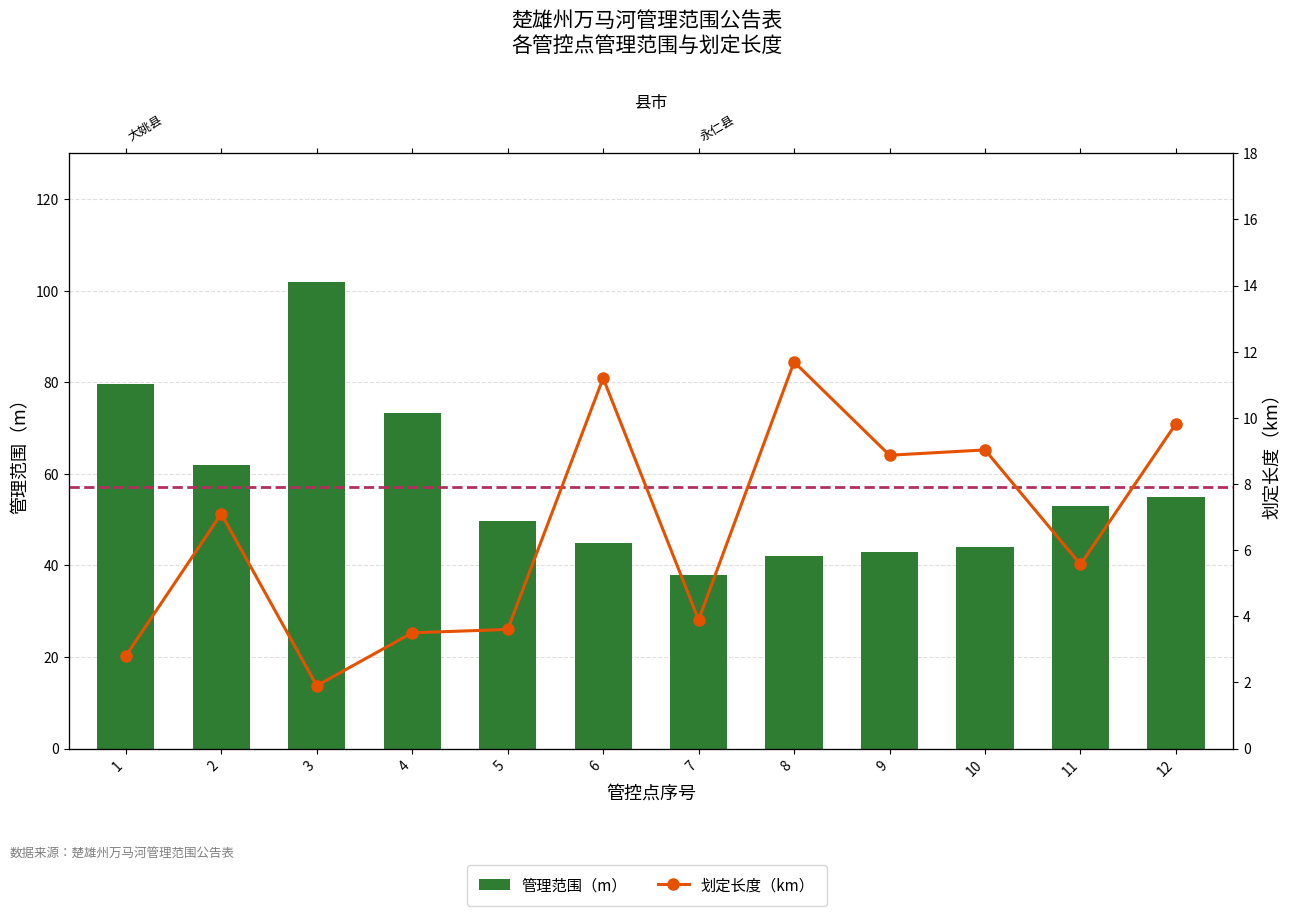

The 管理范围（m） series shows 68.8 at 6. True or false?

False